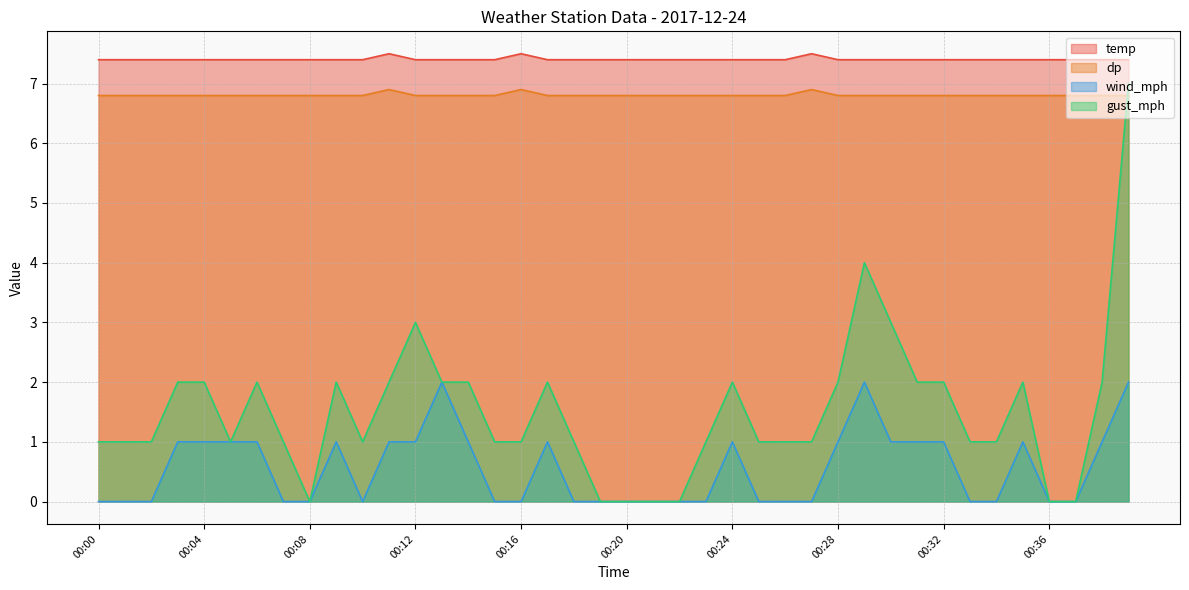

What are all the series names shown in the legend?

temp, dp, wind_mph, gust_mph